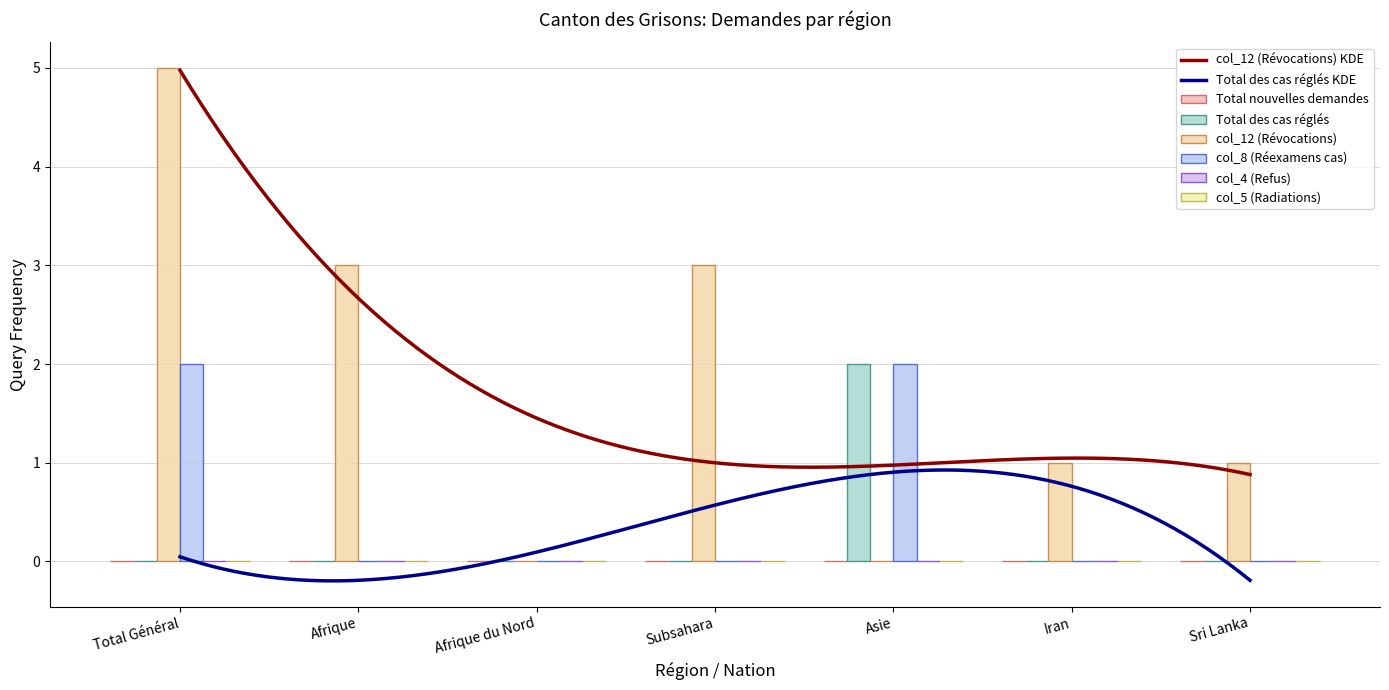

Rank the series by their average value, from highest to lowest.

col_12 (Révocations), col_8 (Réexamens cas), Total des cas réglés